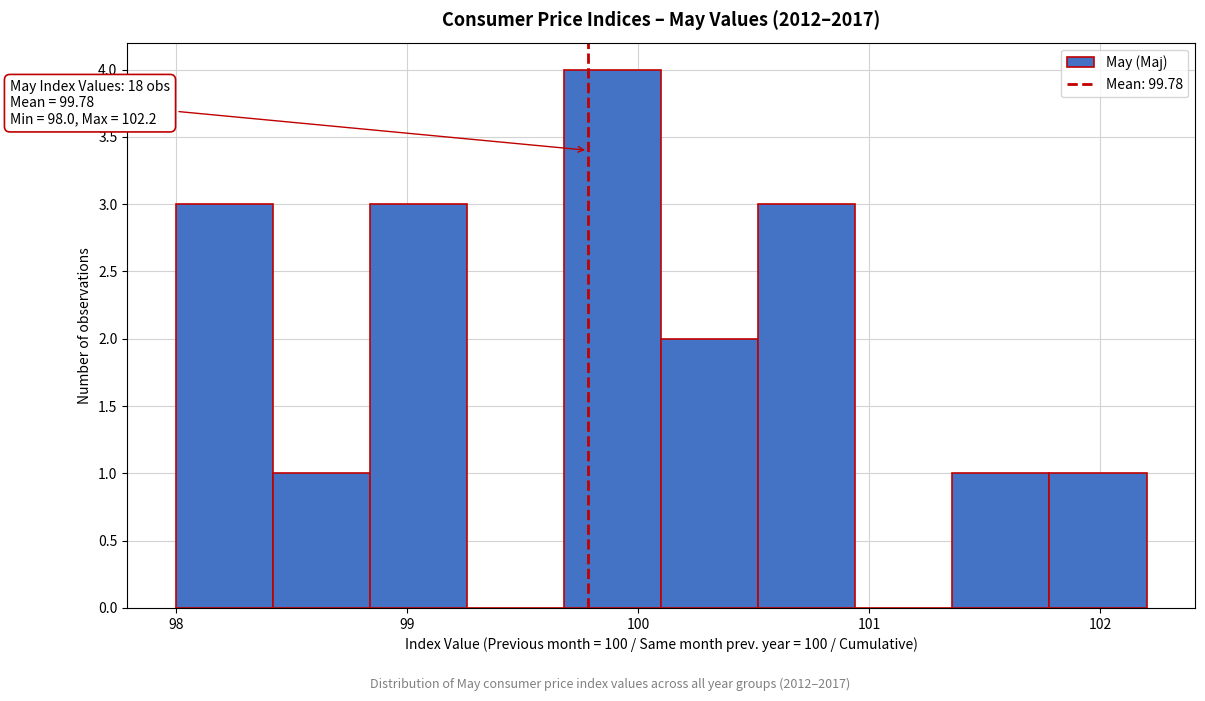

Over which range of the x-axis is the bar tallest?

99.68 to 100.10